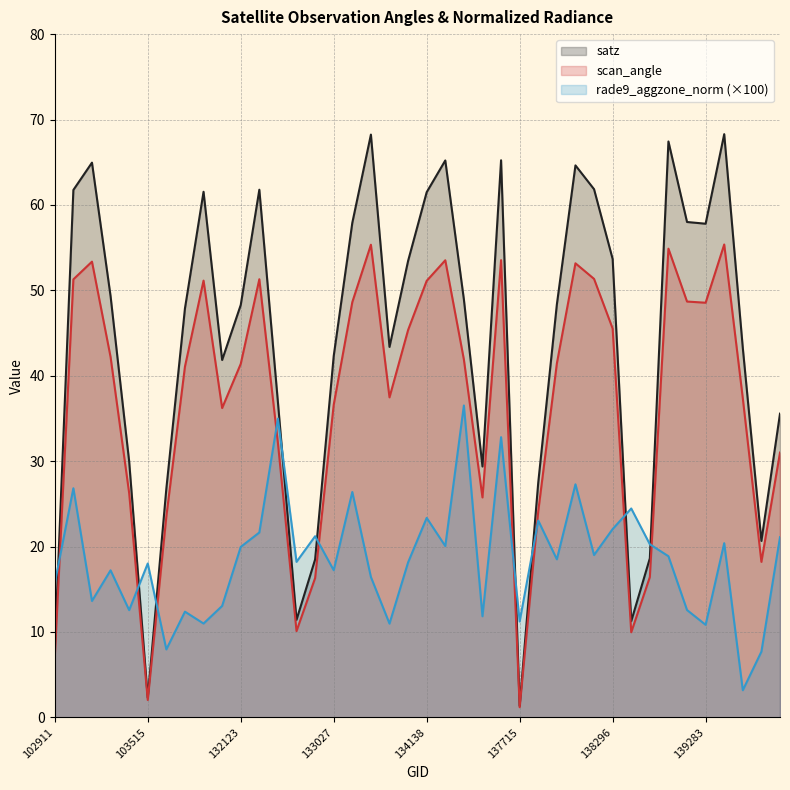

Rank the series by their average value, from highest to lowest.

satz, scan_angle, rade9_aggzone_norm (×100)